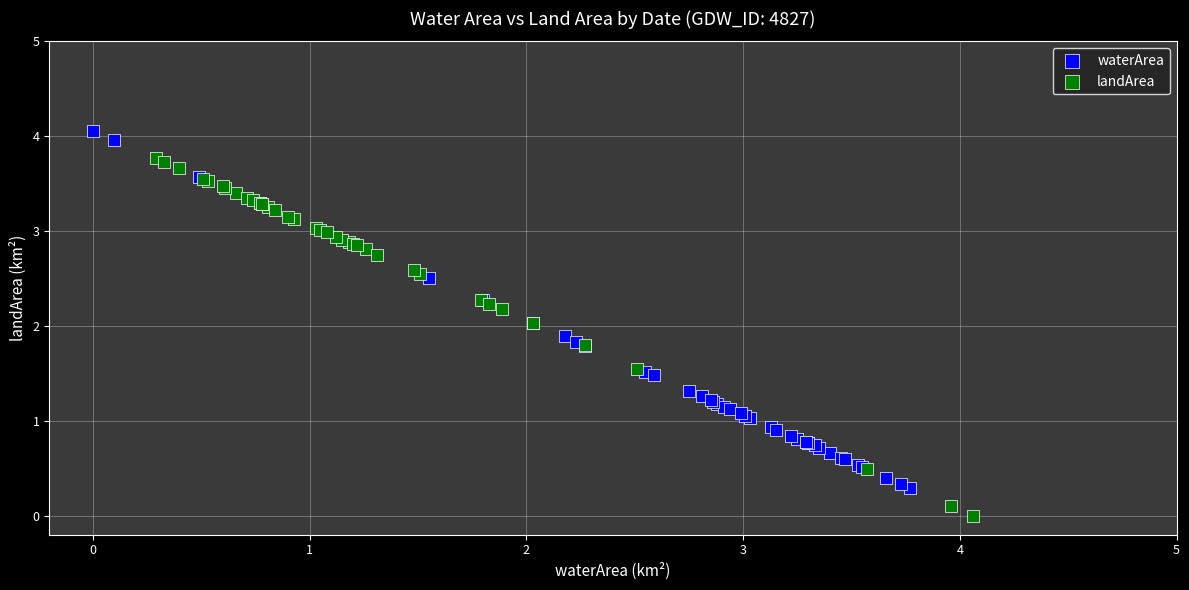

What are all the series names shown in the legend?

waterArea, landArea